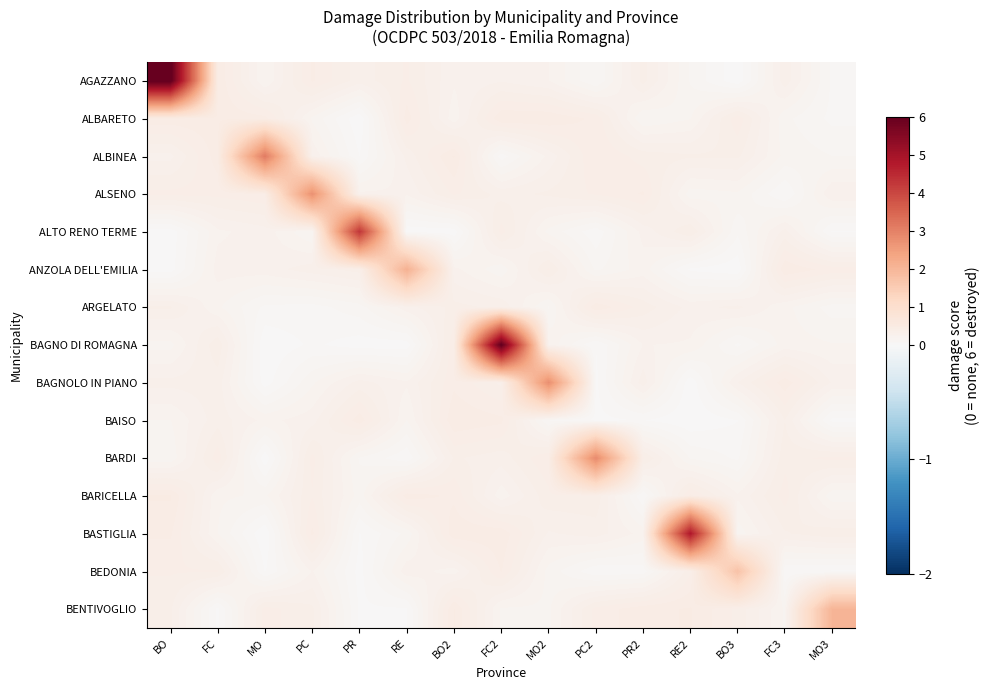

At how many categories does at least one series exceed 2?

10